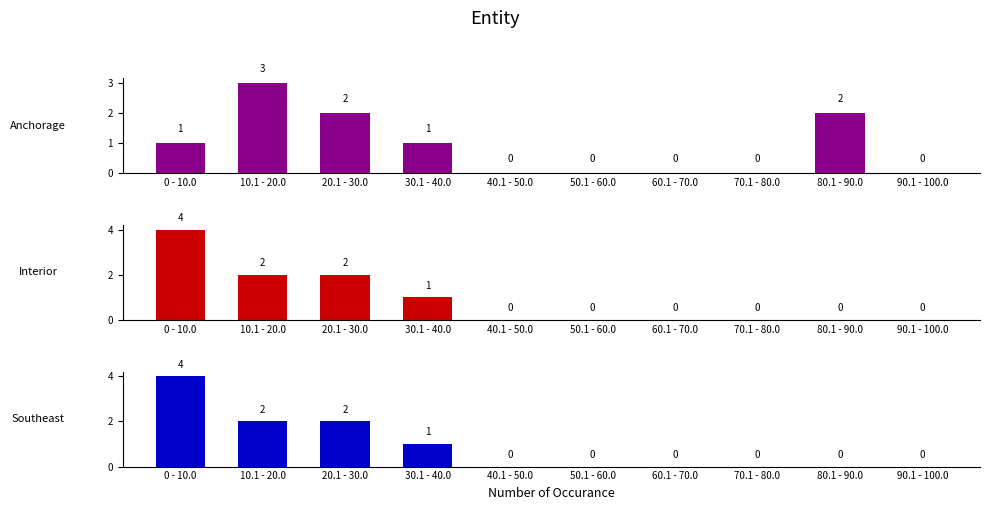

Reading right to left, list all the values displayed in this chart.

Anchorage: 90.1 - 100.0=0	80.1 - 90.0=2	70.1 - 80.0=0	60.1 - 70.0=0	50.1 - 60.0=0	40.1 - 50.0=0	30.1 - 40.0=1	20.1 - 30.0=2	10.1 - 20.0=3	0 - 10.0=1
Interior: 90.1 - 100.0=0	80.1 - 90.0=0	70.1 - 80.0=0	60.1 - 70.0=0	50.1 - 60.0=0	40.1 - 50.0=0	30.1 - 40.0=1	20.1 - 30.0=2	10.1 - 20.0=2	0 - 10.0=4
Southeast: 90.1 - 100.0=0	80.1 - 90.0=0	70.1 - 80.0=0	60.1 - 70.0=0	50.1 - 60.0=0	40.1 - 50.0=0	30.1 - 40.0=1	20.1 - 30.0=2	10.1 - 20.0=2	0 - 10.0=4